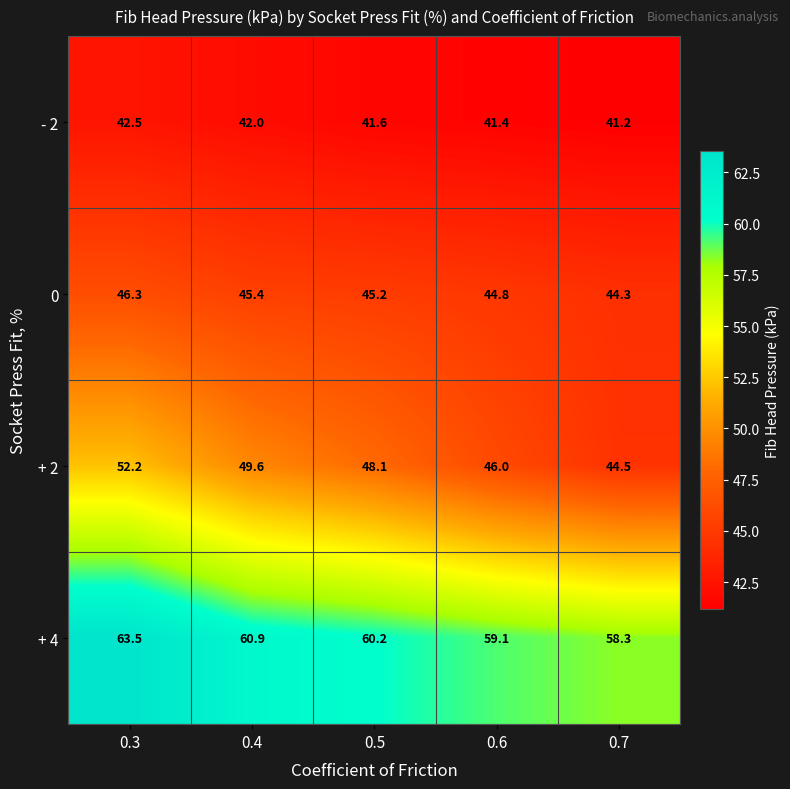

What is the difference between the maximum and minimum values in the - 2 series?

1.3